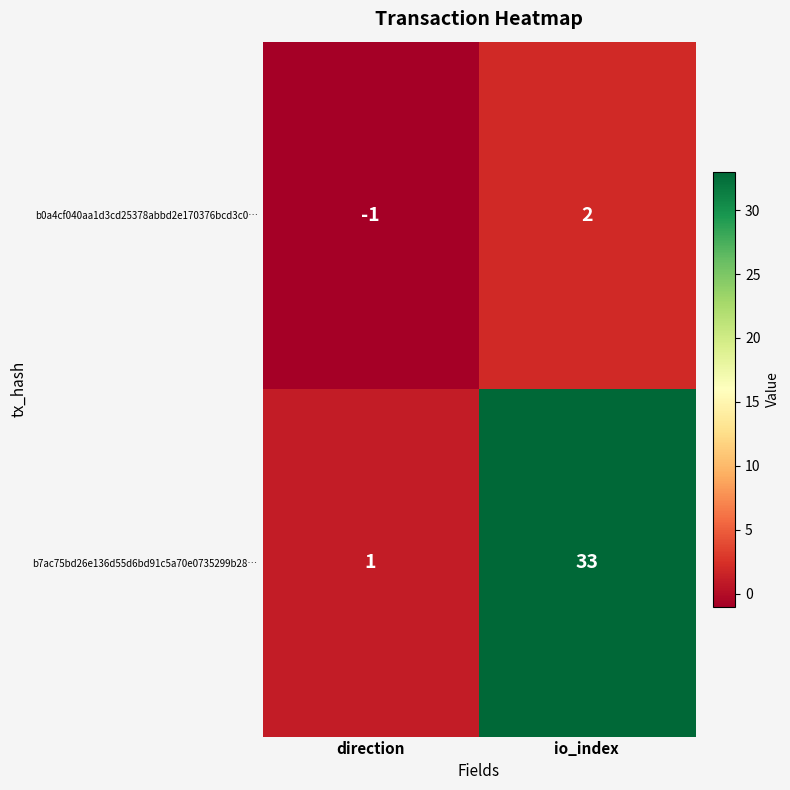

The b7ac75bd26e136d55d6bd91c5a70e0735299b28… series shows 1 at direction. True or false?

True